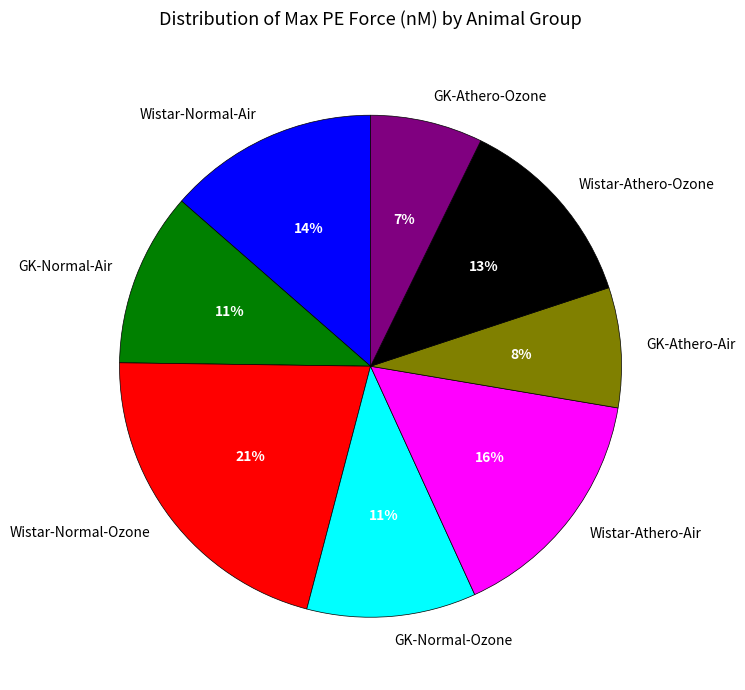

Between GK-Normal-Air and Wistar-Normal-Air, which is larger?

Wistar-Normal-Air